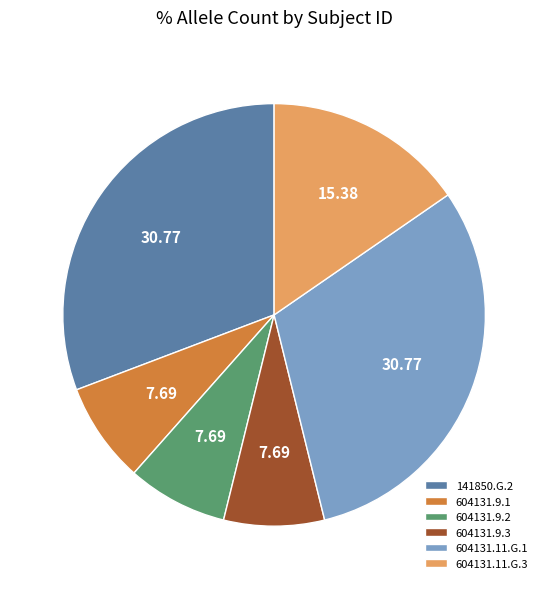

Combined, do 141850.G.2 and 604131.11.G.1 account for over 50%?

Yes